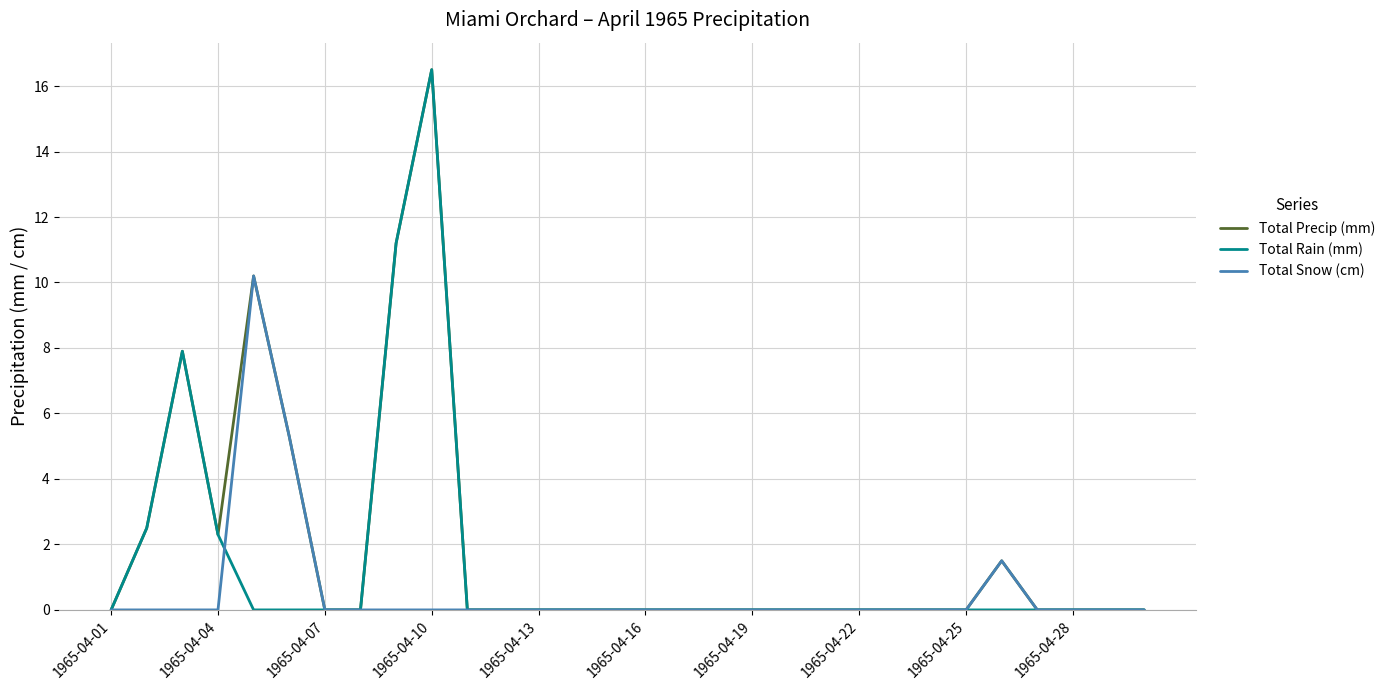

Rank the series by their average value, from highest to lowest.

Total Precip (mm), Total Rain (mm), Total Snow (cm)